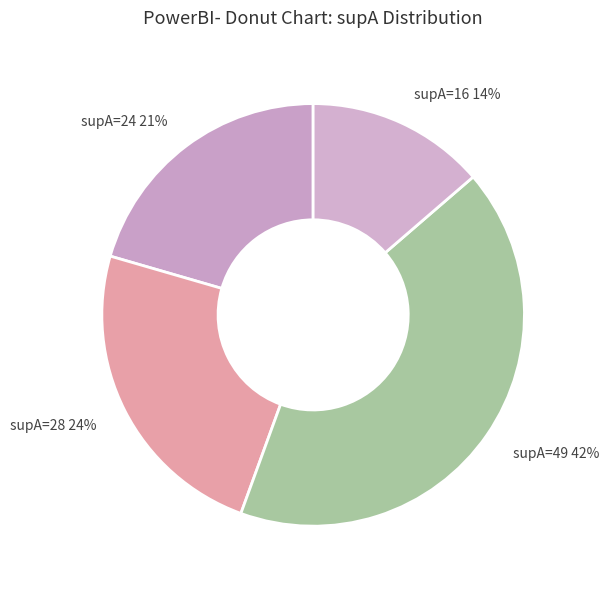

To the nearest percent, what is the difference between the supA=24 and supA=49 slice percentages?

21%